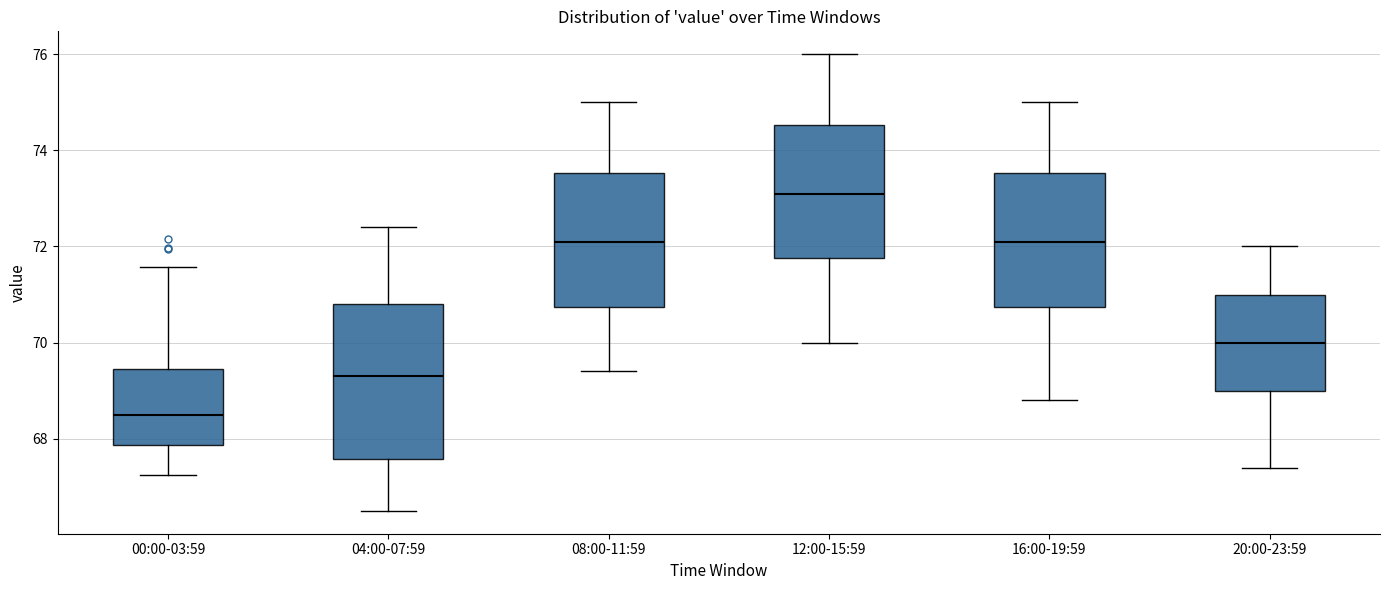

Where does the lower whisker of the box for 08:00-11:59 end on the y-axis? The values are not printed on the chart, so give them approximately, as read against the axis.

69.4